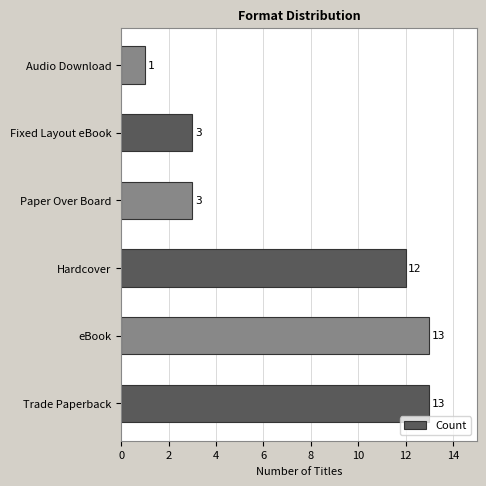

How many bars are there in total?

6